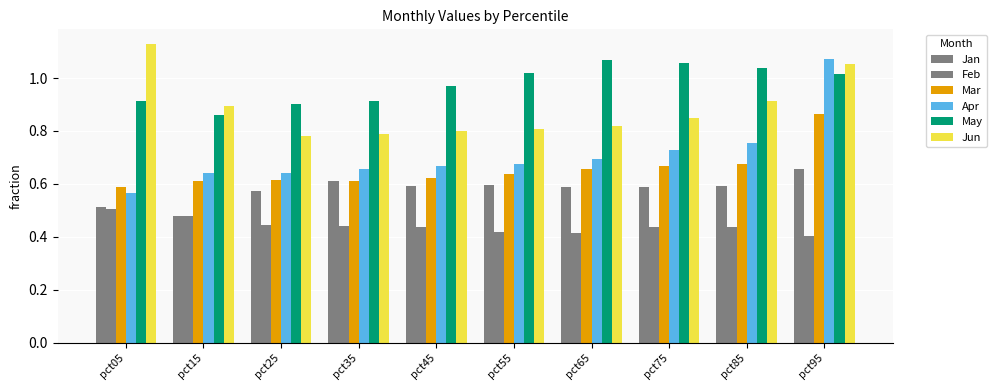

Are the bars grouped side by side (vs. stacked)?

Yes